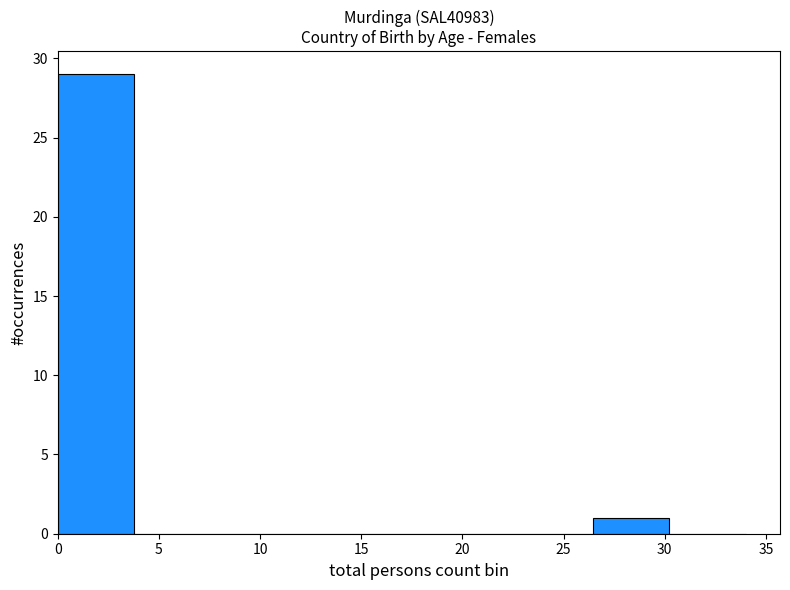

Which range on the x-axis has the tallest bar?

0.0 to 4.0